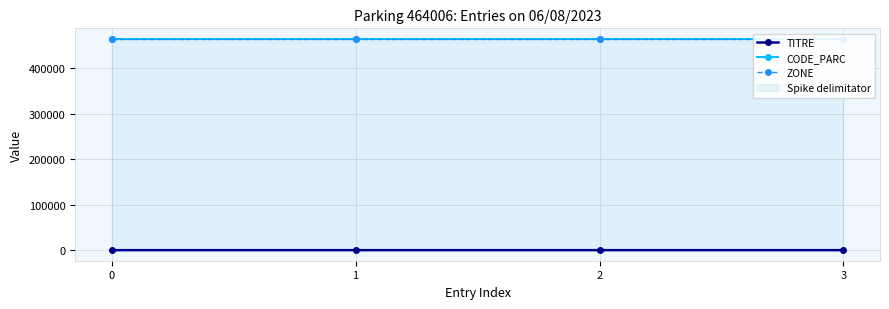

True or false: CODE_PARC and ZONE cross at least once.

False